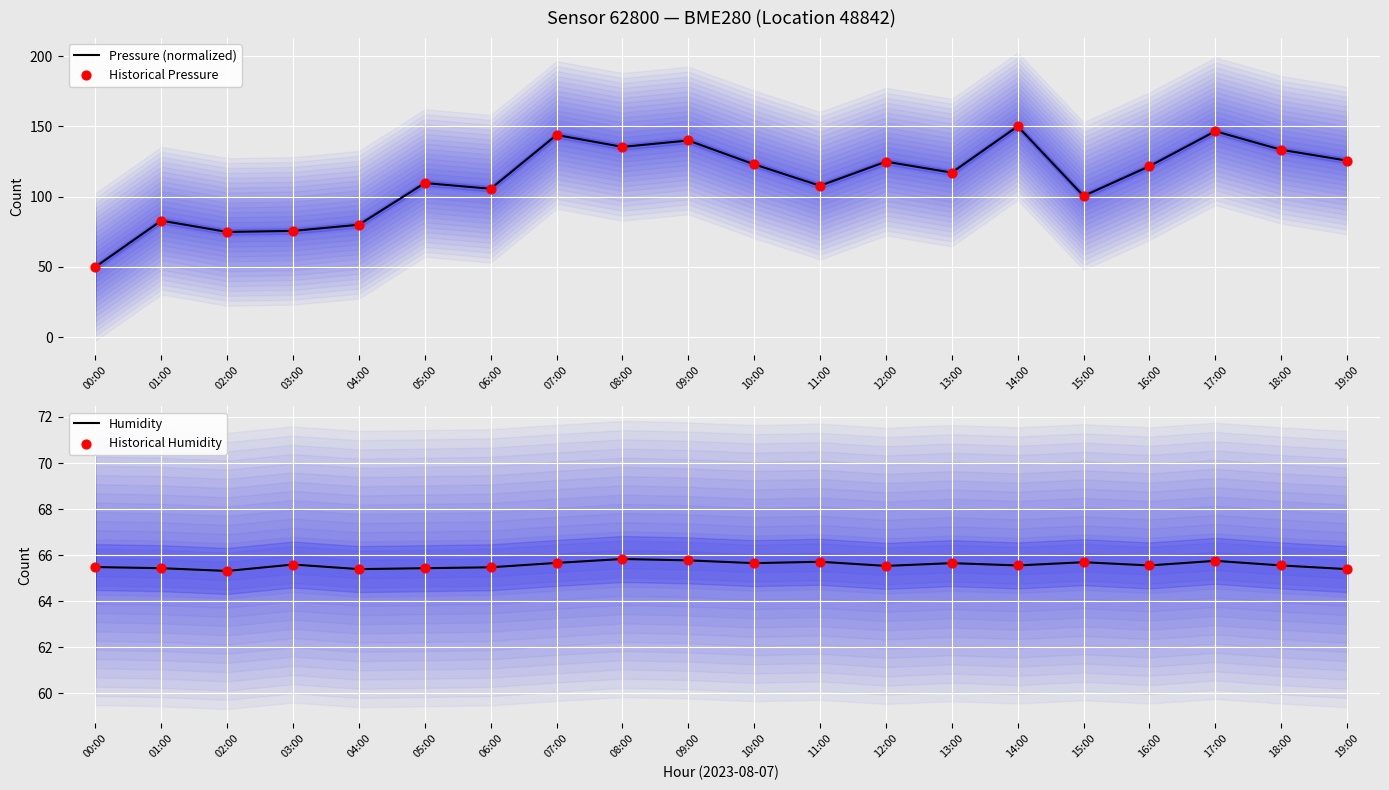

Which series has the widest spread of Y values?

Pressure (normalized)